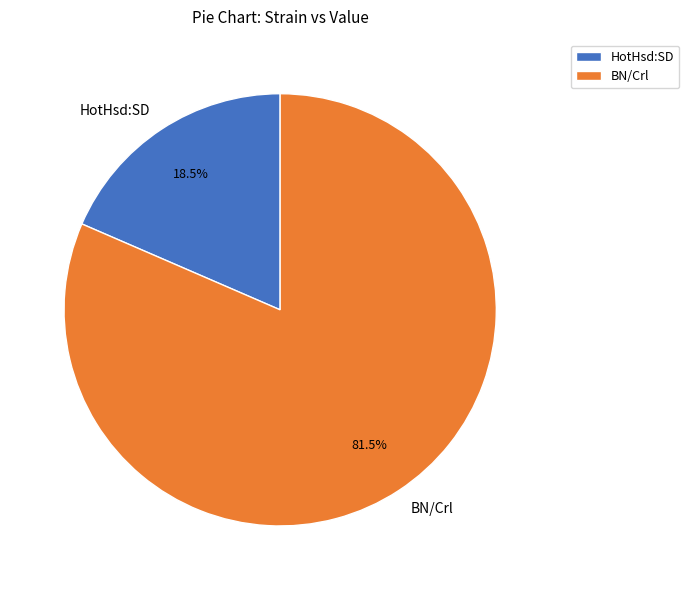

Approximately how many times larger is the value at BN/Crl compared to HotHsd:SD?

4.4